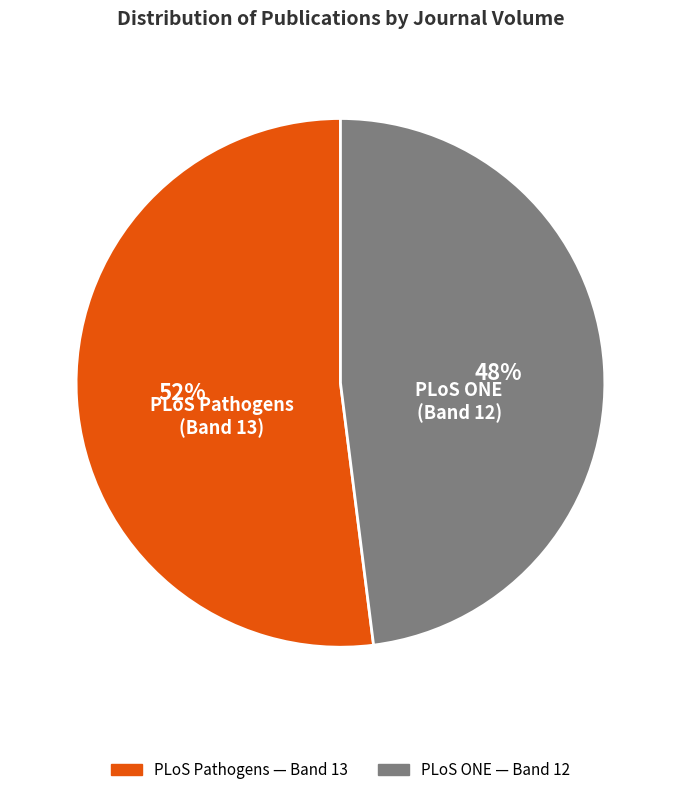

Approximately how many times larger is the value at PLoS Pathogens compared to PLoS ONE?

1.1